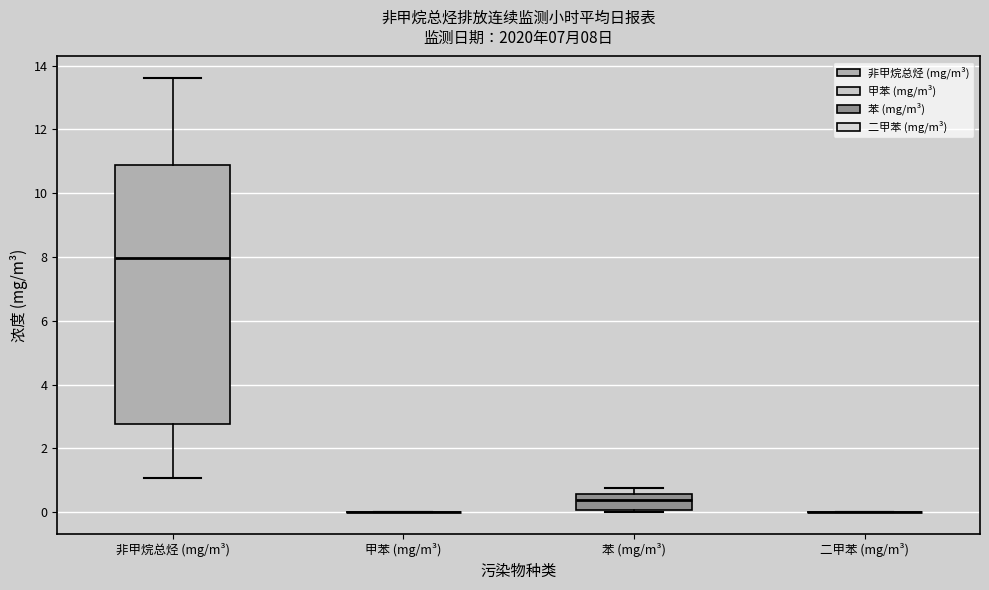

Comparing the boxes themselves (not the whiskers), which one is the tallest?

非甲烷总烃 (mg/m³)